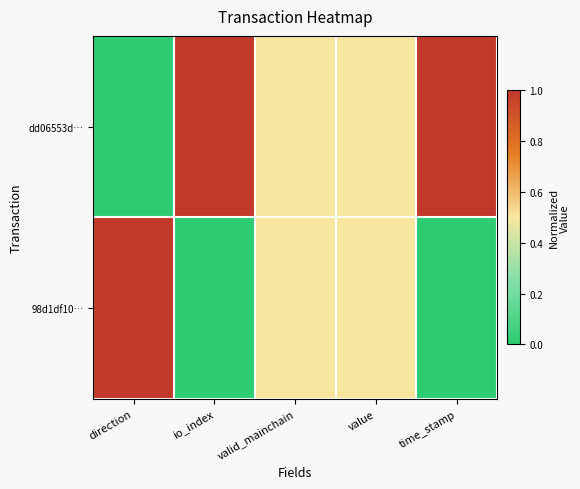

Count the number of data series in this chart.

2